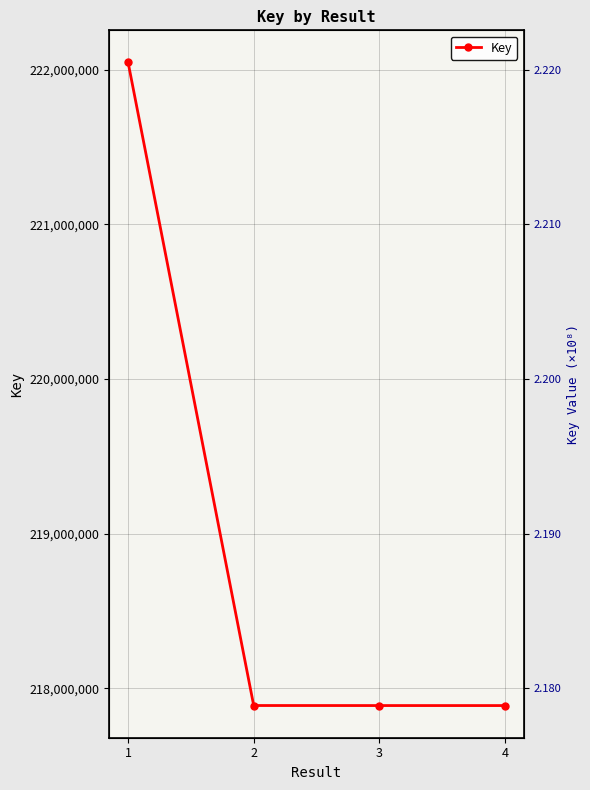

Which has a higher value, 2 or 4?

2